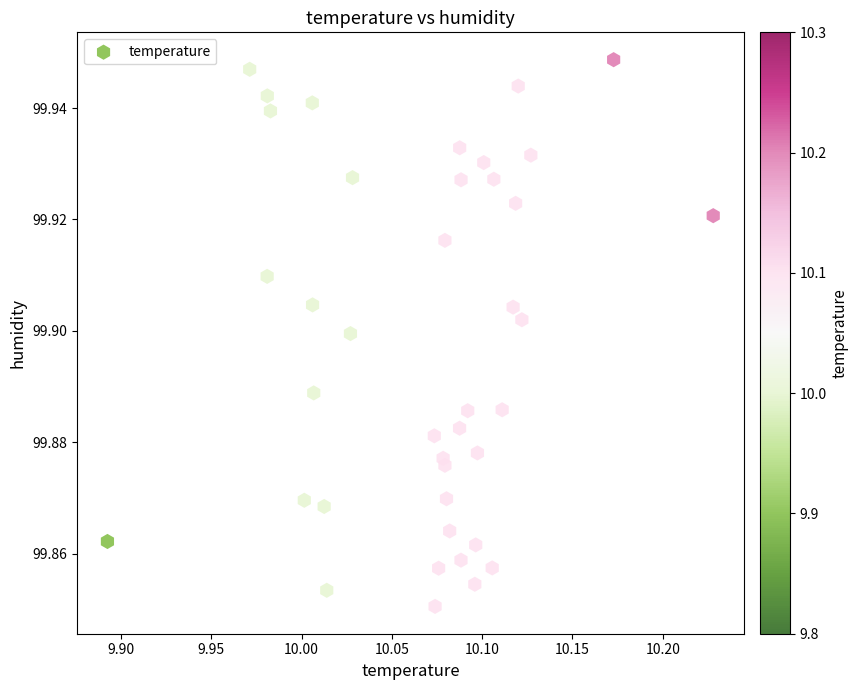

What is the range of X values (max minus min)?

0.3